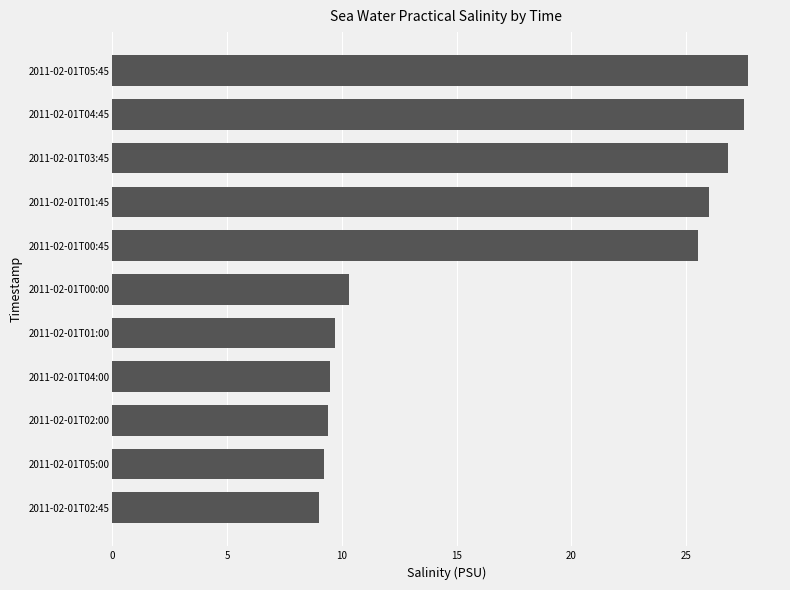

What is the maximum value shown in the chart?

27.7